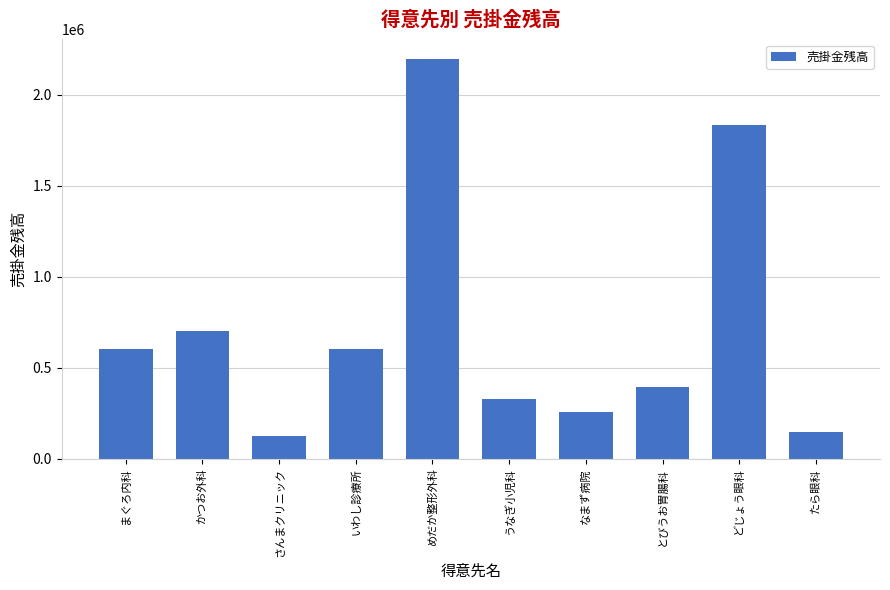

What is the label of the 9th bar from the left?

どじょう眼科